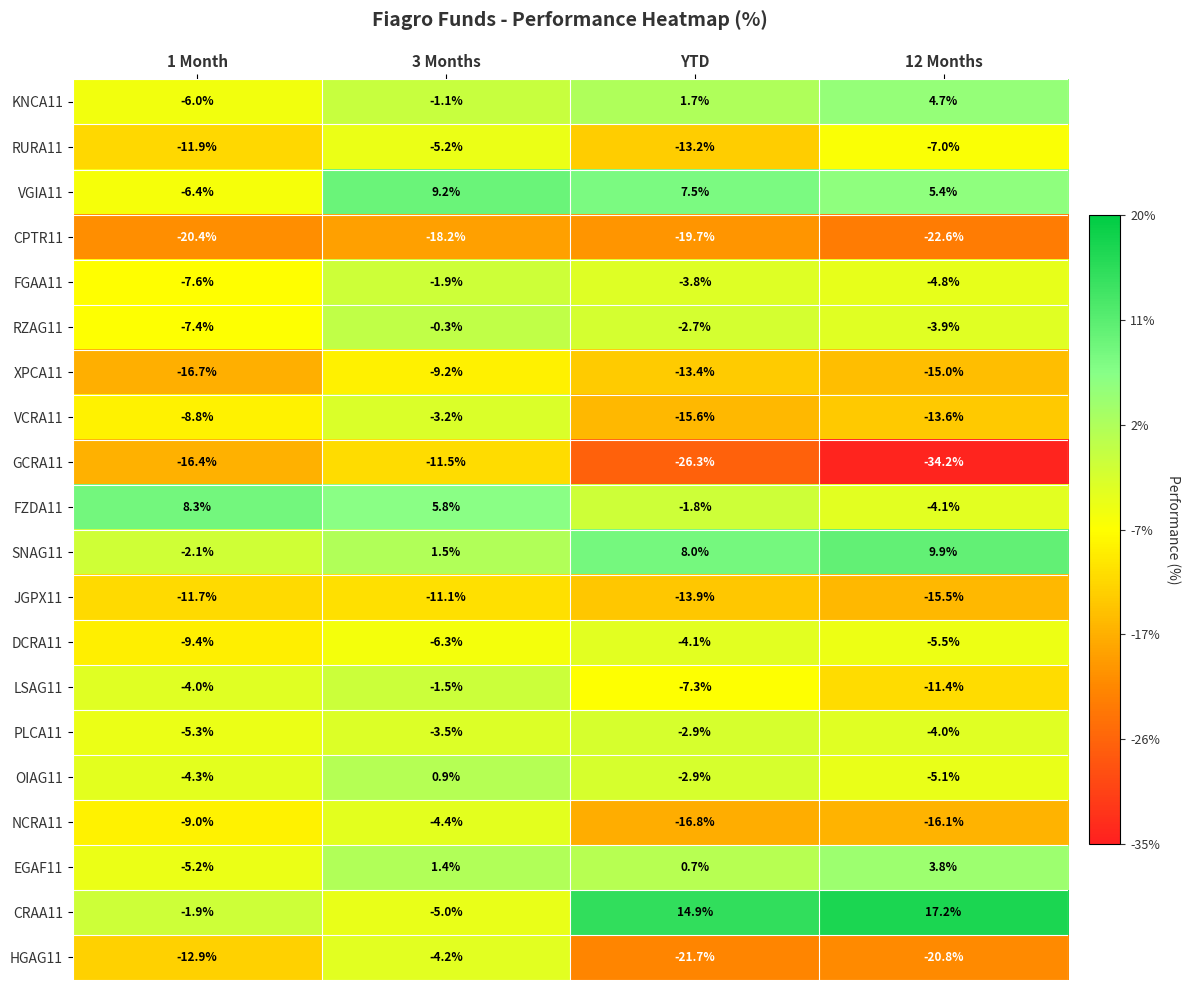

List the series in order of their peak value, lowest first.

CPTR11, GCRA11, JGPX11, XPCA11, RURA11, NCRA11, HGAG11, DCRA11, VCRA11, PLCA11, FGAA11, LSAG11, RZAG11, OIAG11, EGAF11, KNCA11, FZDA11, VGIA11, SNAG11, CRAA11